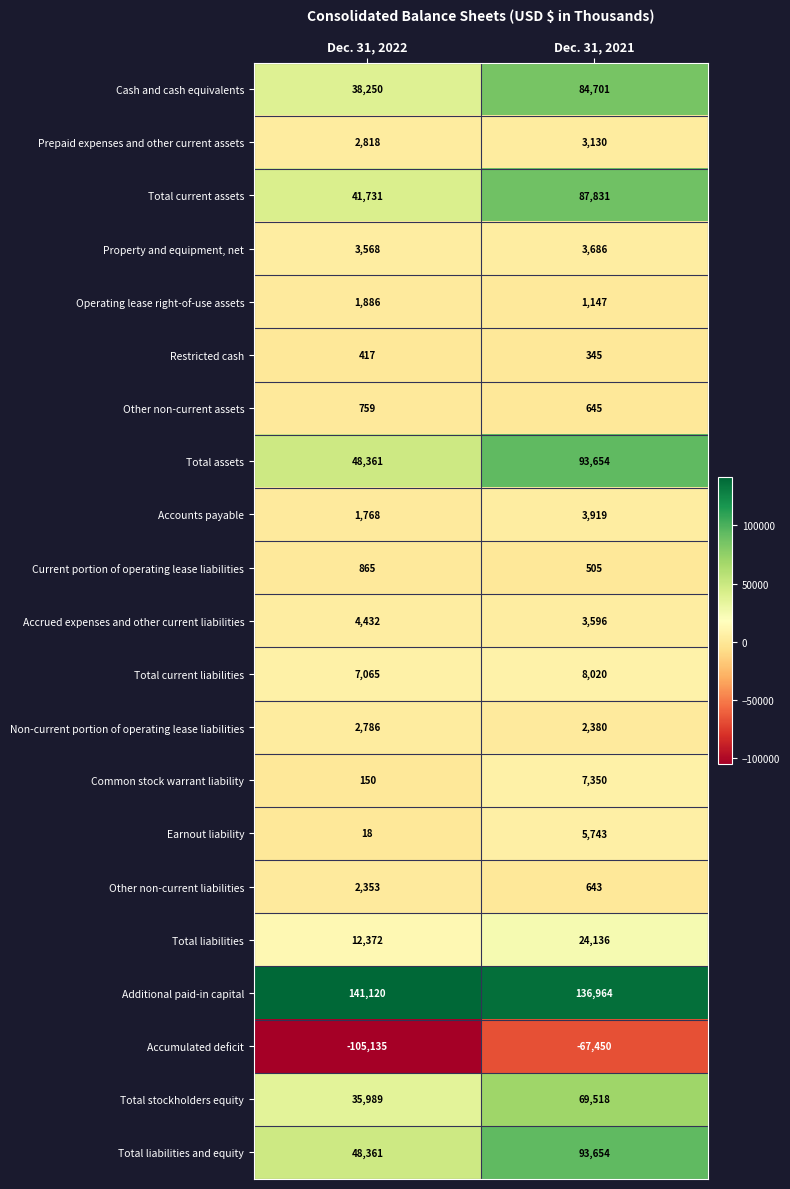

What value does the Accounts payable series have at Dec. 31, 2022?

1768